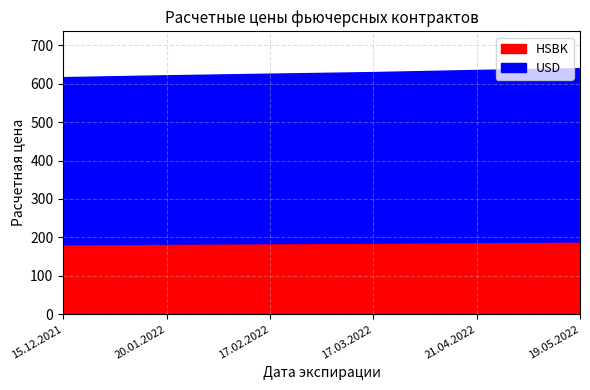

List the series in order of their peak value, highest first.

USD, HSBK